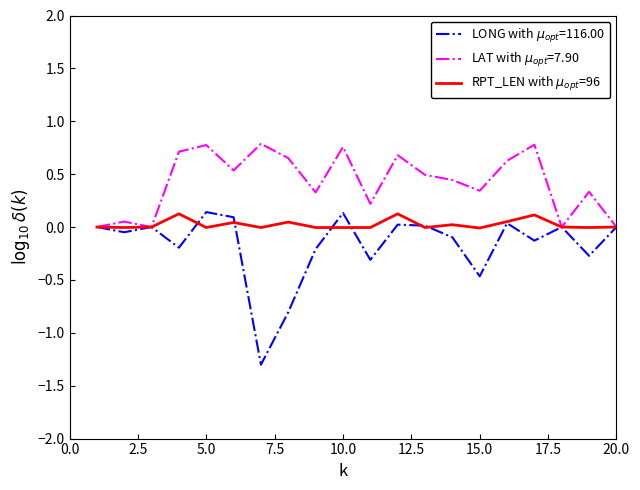

What is the minimum value shown in the chart?

-1.3